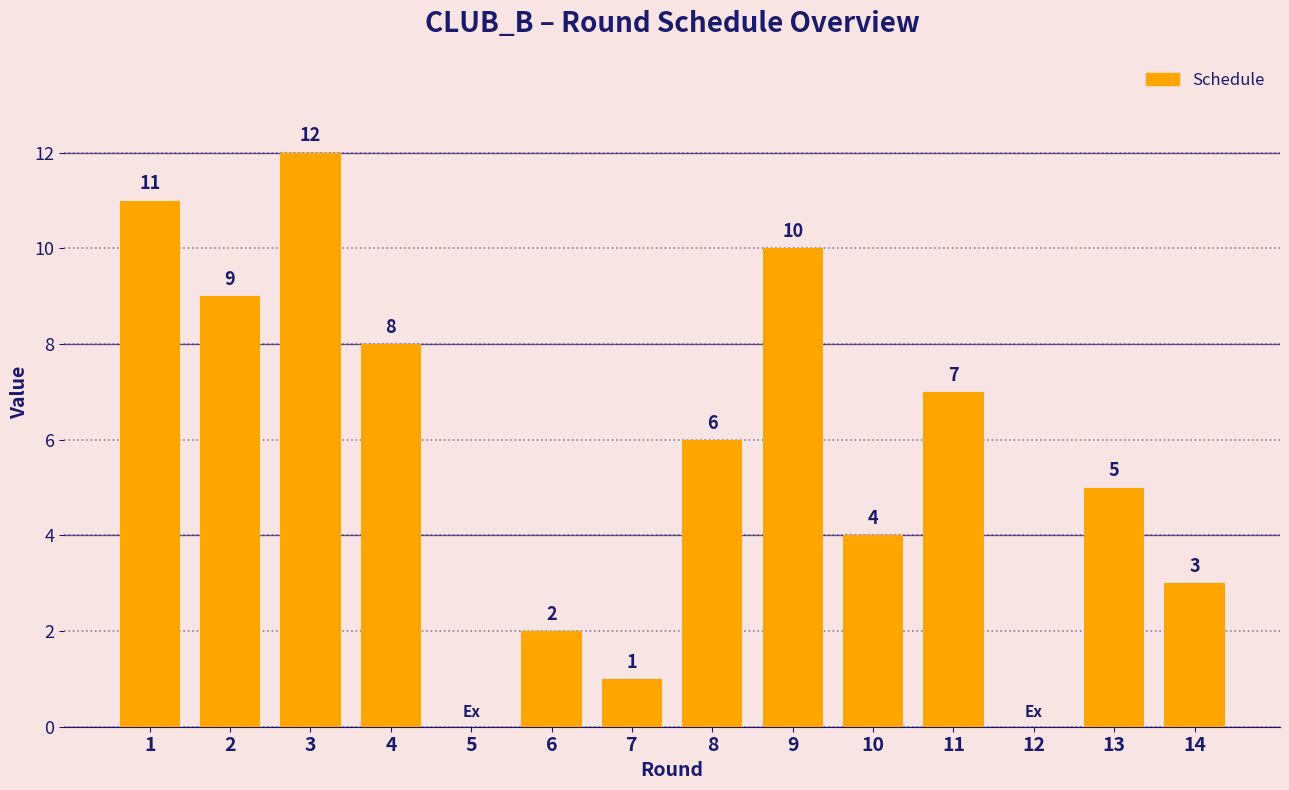

How many values are above zero?

12